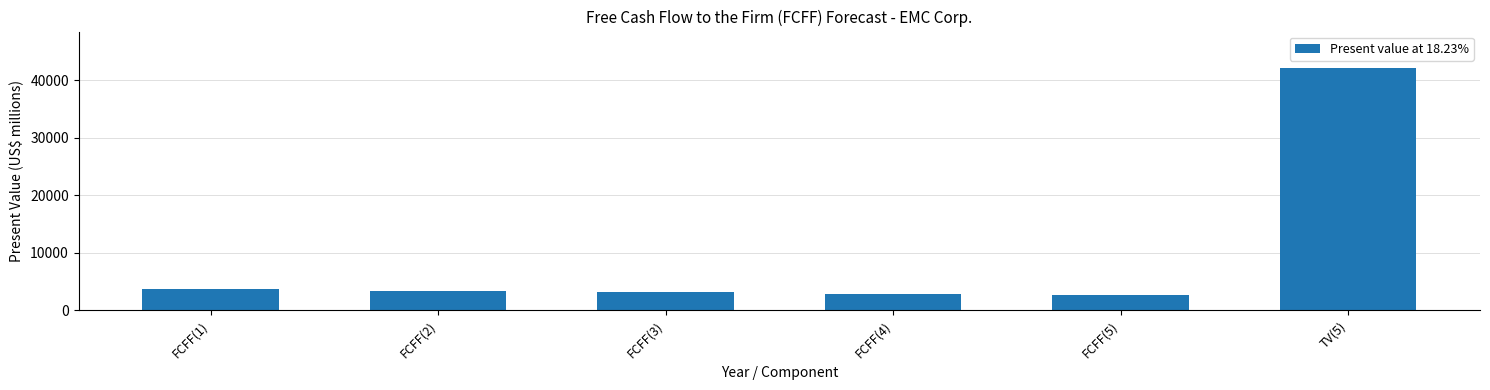

How many data points are less than 3371?

3